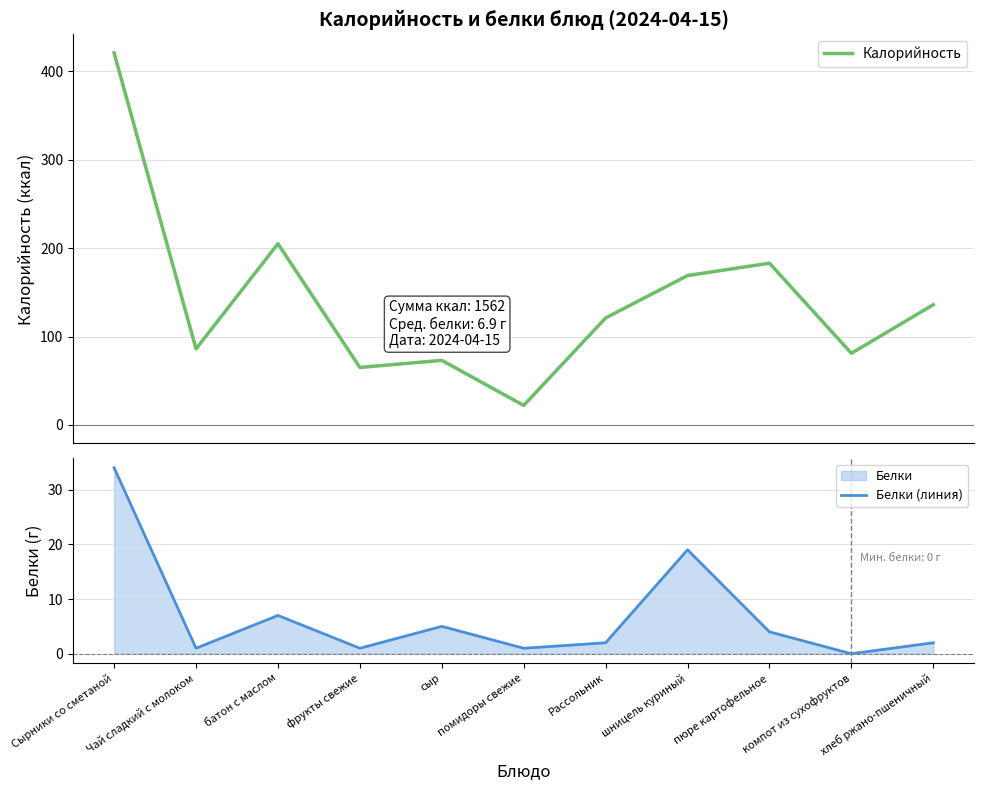

Count the number of data series in this chart.

2